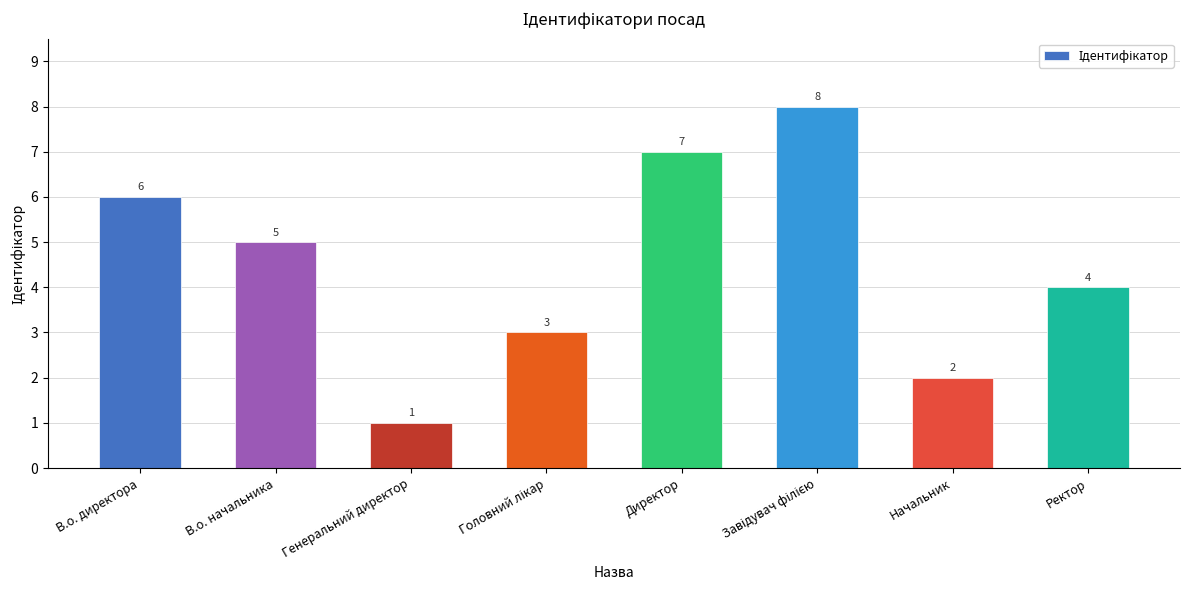

What position from the right is В.о. начальника?

7